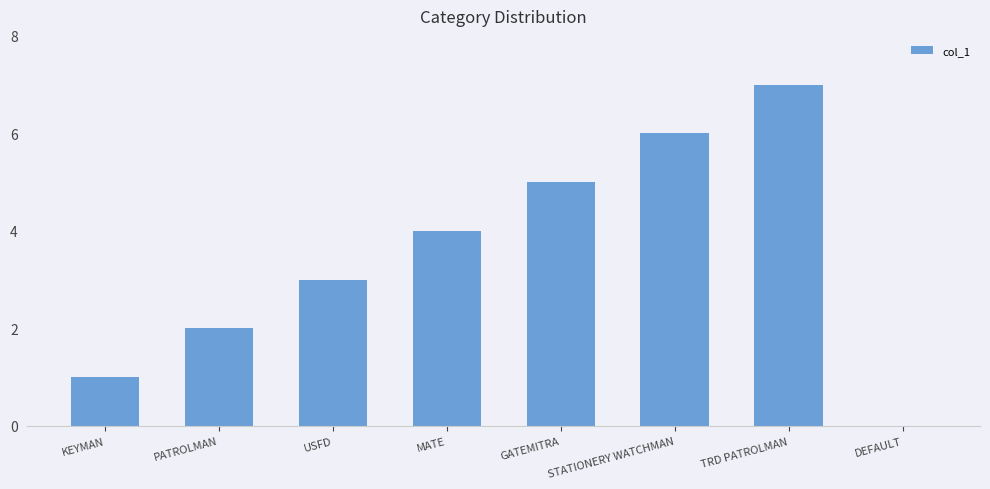

The value at MATE is 4. True or false?

True